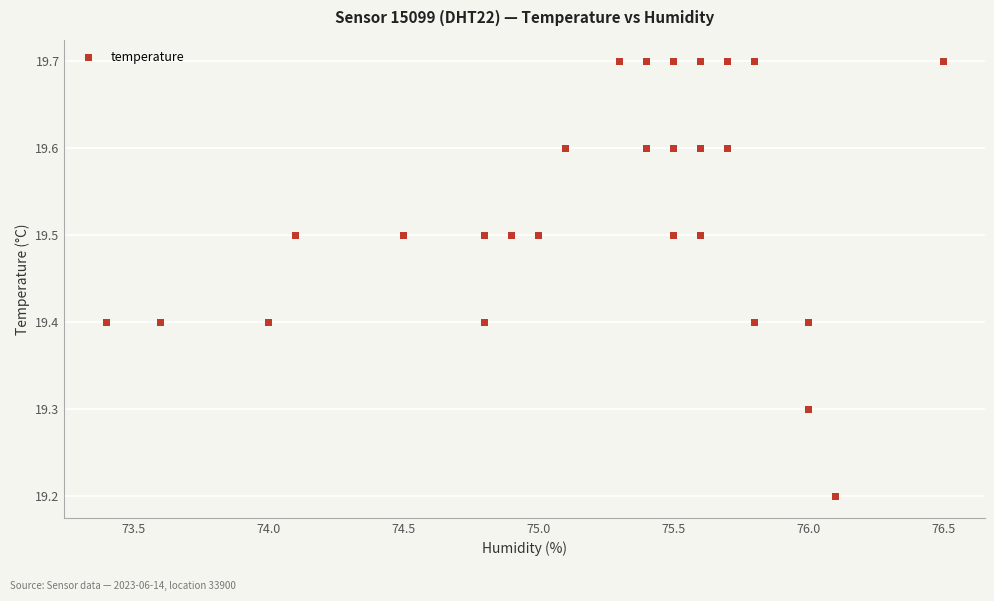

What Y value in the scatter plot is closest to 19?

19.2